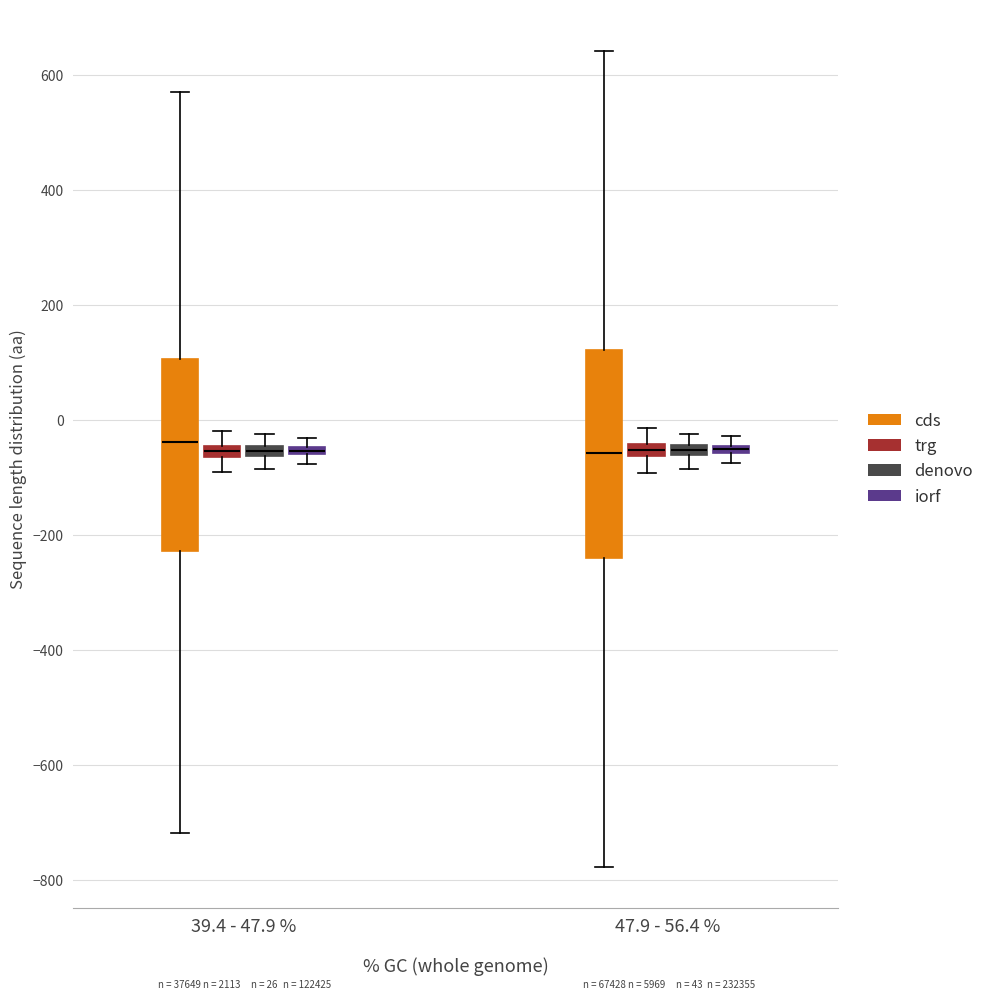

Comparing the boxes themselves (not the whiskers), which one is the tallest?

47.9 - 56.4 % (cds)